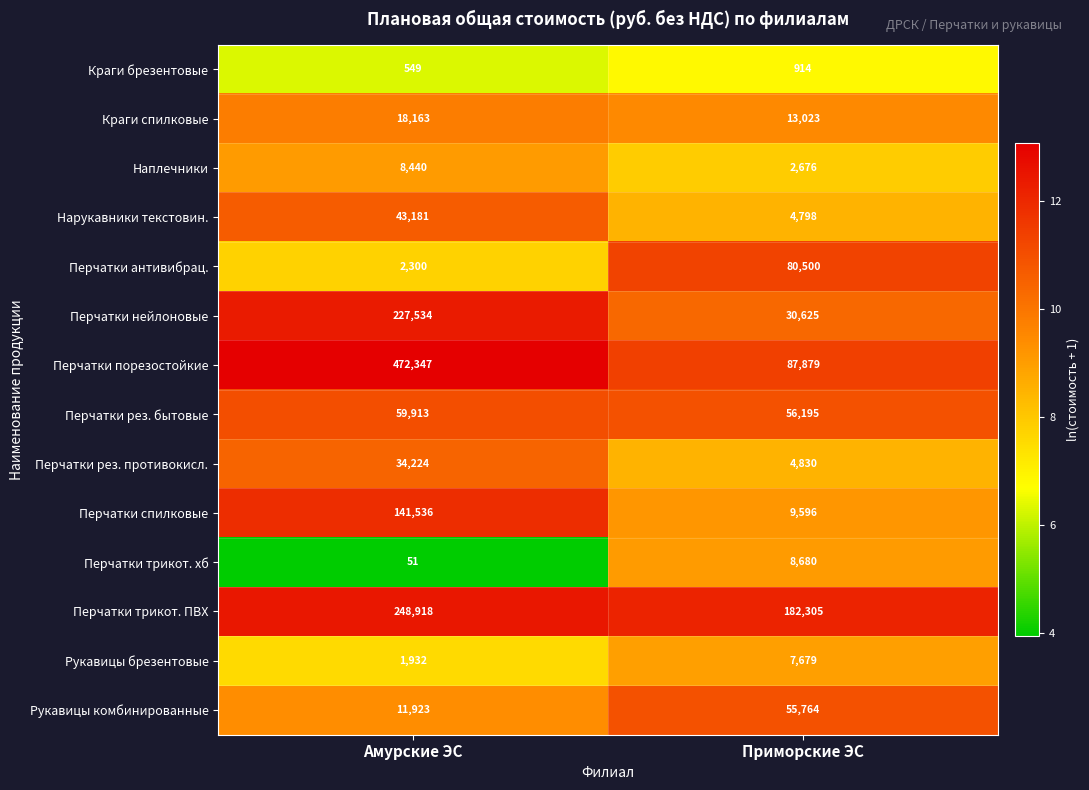

What is the spread (max minus min) of values at Приморские ЭС?

181391